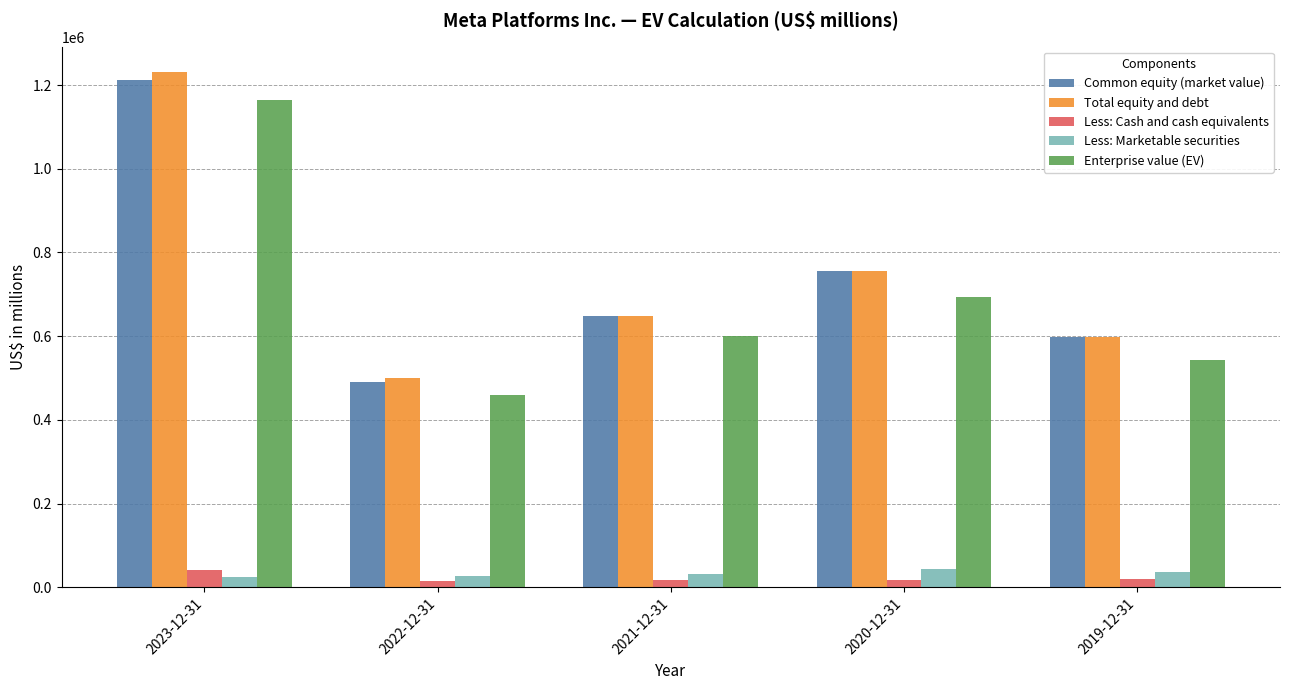

Which series changed the most between 2021-12-31 and 2019-12-31?

Enterprise value (EV)